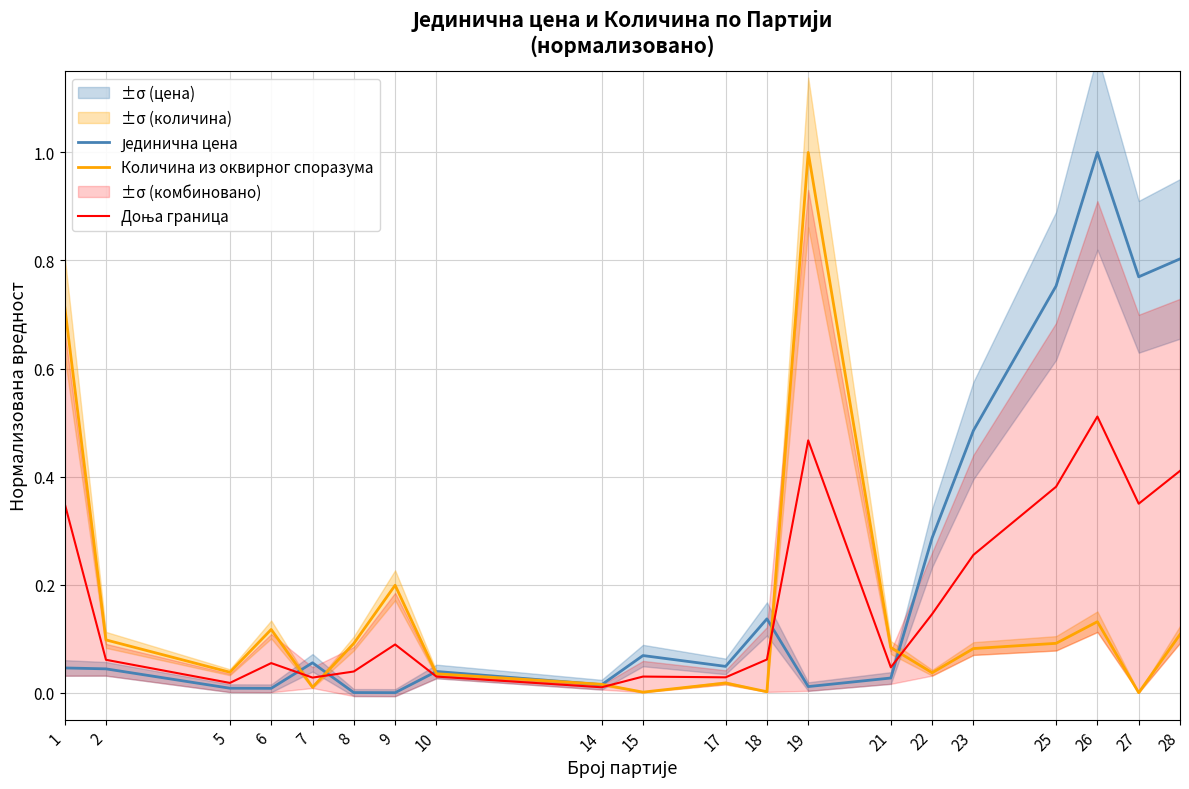

List the series in order of their peak value, lowest first.

Доња граница, Јединична цена, Количина из оквирног споразума